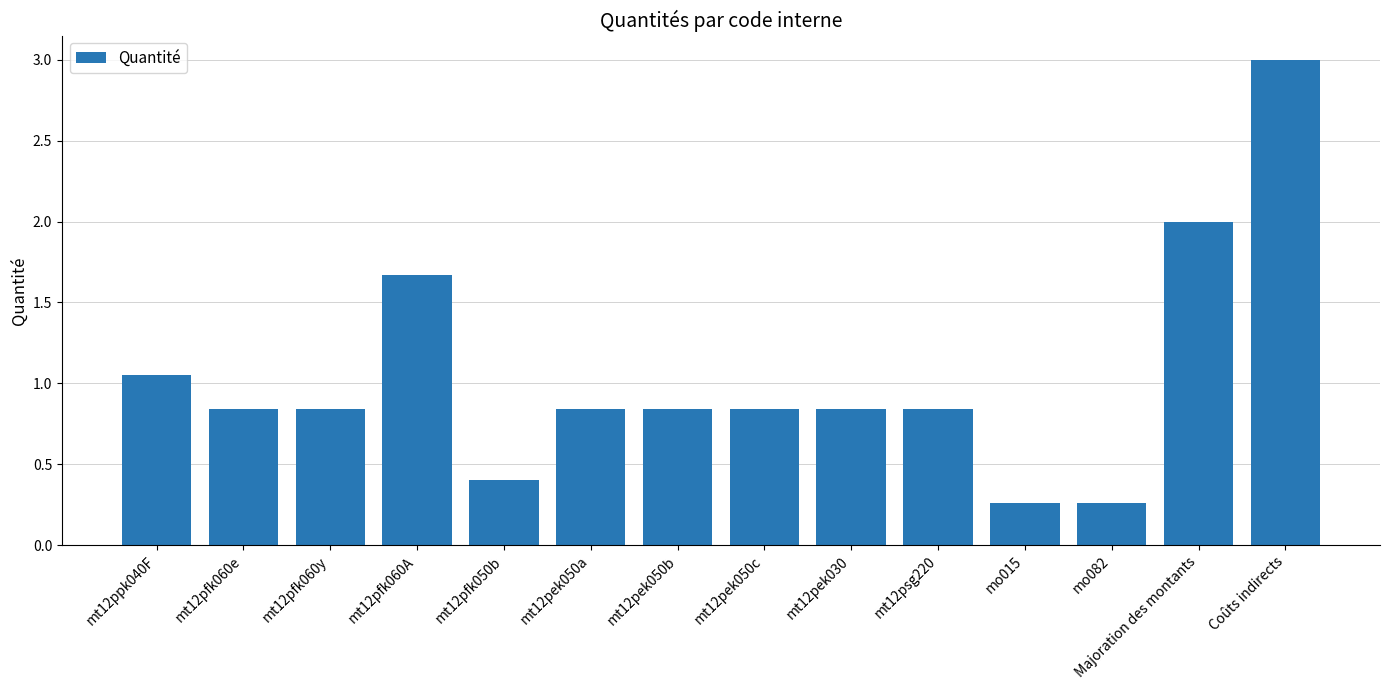

What position from the right is mt12pek030?

6